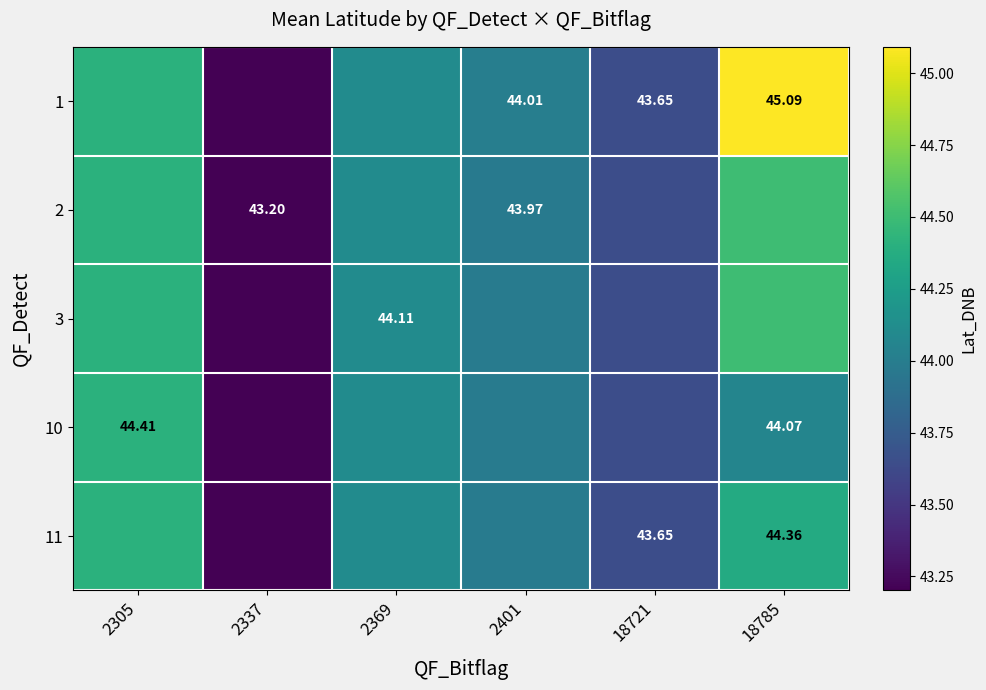

What is the sum of the 1 values at 2401 and 2337?

87.2